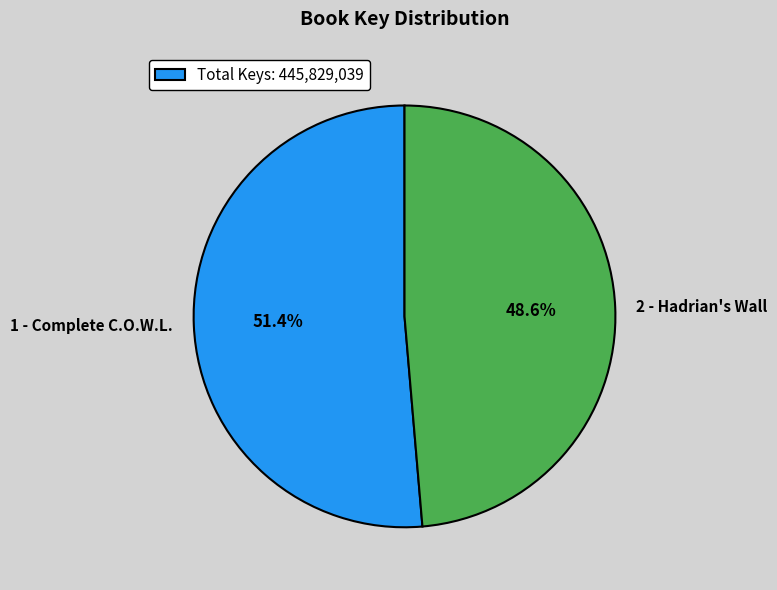

How many segments does this pie chart have?

2